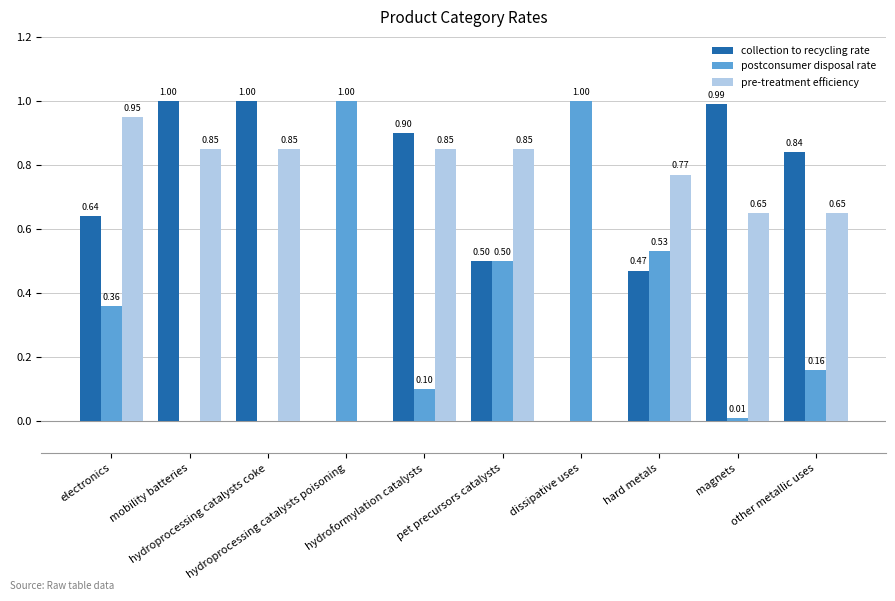

Which series has the largest total across all categories?

pre-treatment efficiency